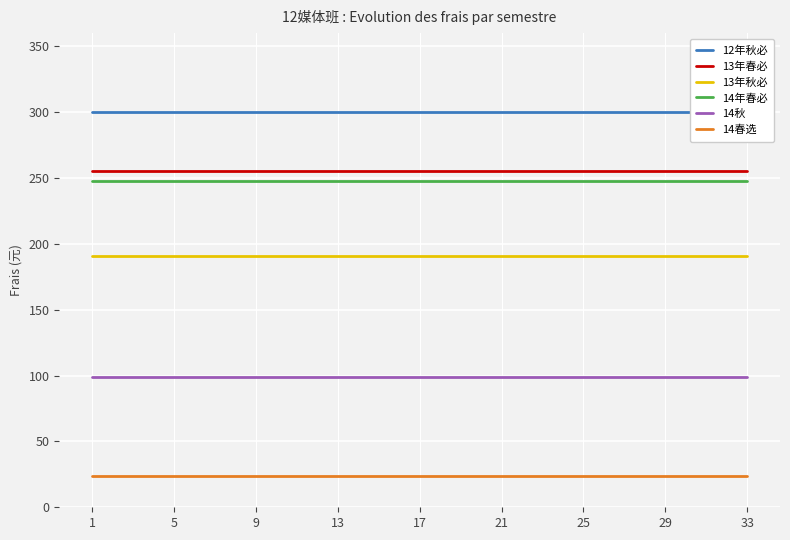

At which label is 14春选 closest to 24?

1